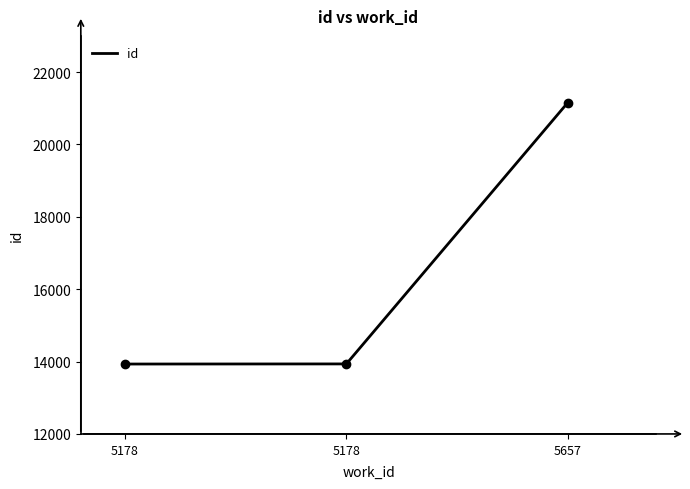

What is the change in value from 5178 to 5657?

+7218